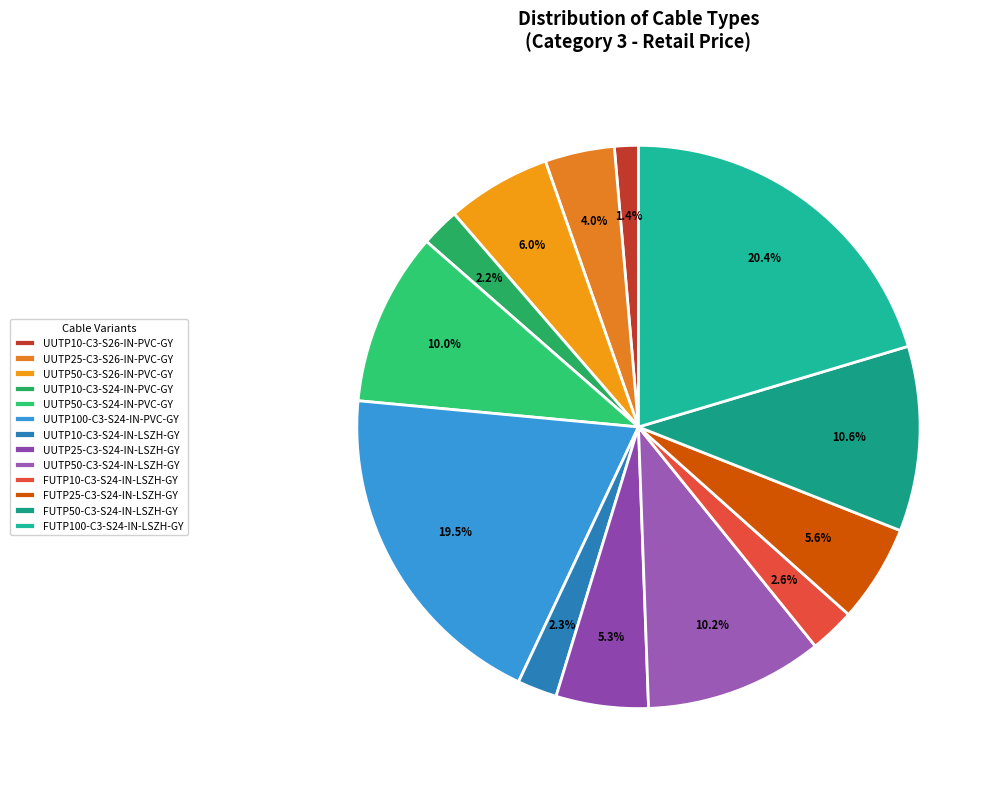

Rank the categories by value from lowest to highest.

UUTP10-C3-S26-IN-PVC-GY, UUTP10-C3-S24-IN-PVC-GY, UUTP10-C3-S24-IN-LSZH-GY, FUTP10-C3-S24-IN-LSZH-GY, UUTP25-C3-S26-IN-PVC-GY, UUTP25-C3-S24-IN-LSZH-GY, FUTP25-C3-S24-IN-LSZH-GY, UUTP50-C3-S26-IN-PVC-GY, UUTP50-C3-S24-IN-PVC-GY, UUTP50-C3-S24-IN-LSZH-GY, FUTP50-C3-S24-IN-LSZH-GY, UUTP100-C3-S24-IN-PVC-GY, FUTP100-C3-S24-IN-LSZH-GY